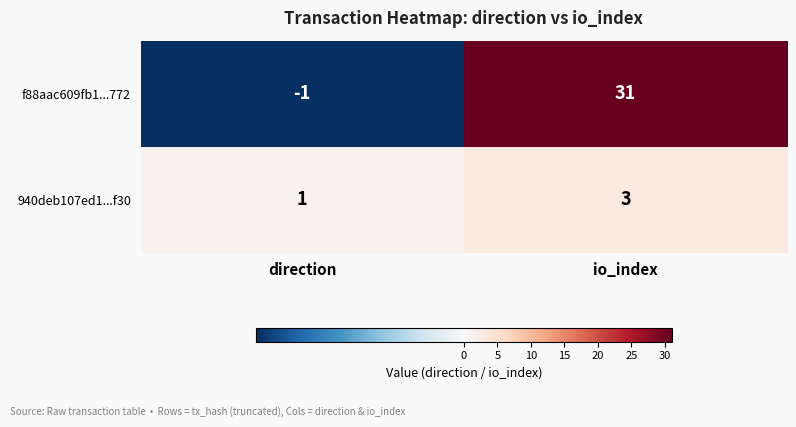

What is the approximate value of 940deb107ed1...f30 at io_index?

3